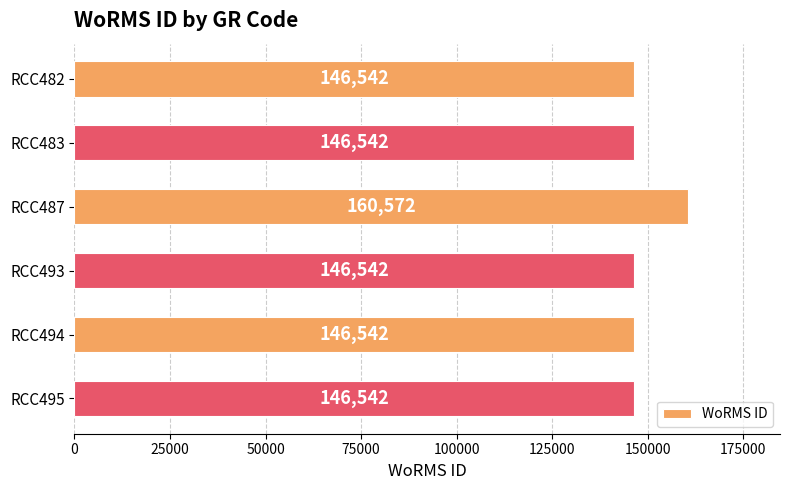

Reading top to bottom, extract all data points from this chart.

146542	146542	160572	146542	146542	146542